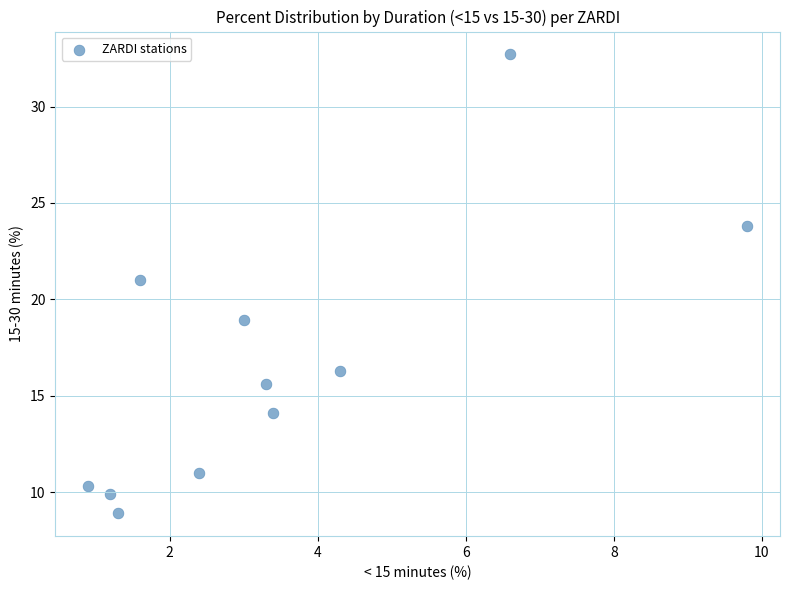

What is the average X value?

3.4